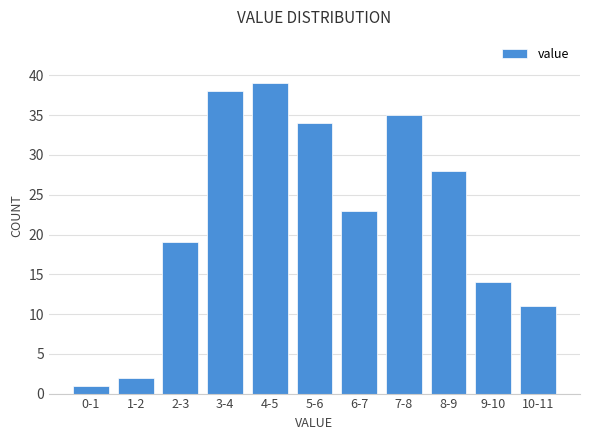

Reading left to right, transcribe all the data shown in this chart.

1	2	19	38	39	34	23	35	28	14	11